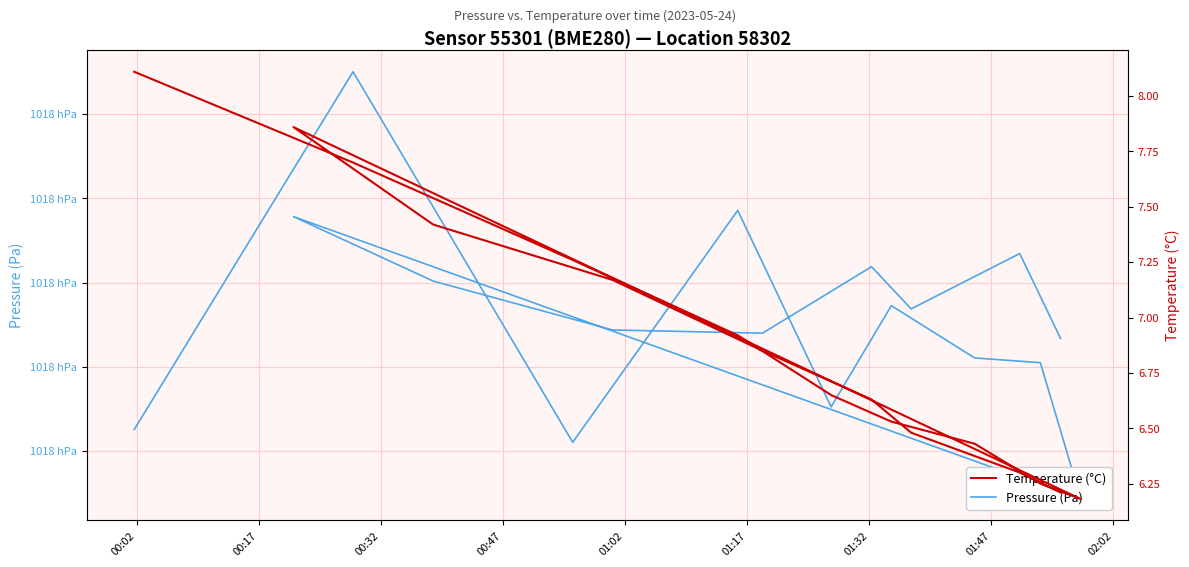

Rank the series by their average value, from lowest to highest.

Temperature (°C), Pressure (Pa)